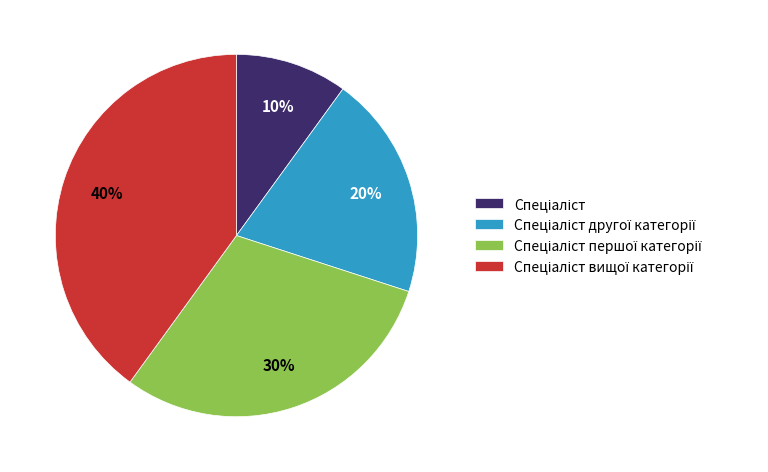

How many segments does this pie chart have?

4